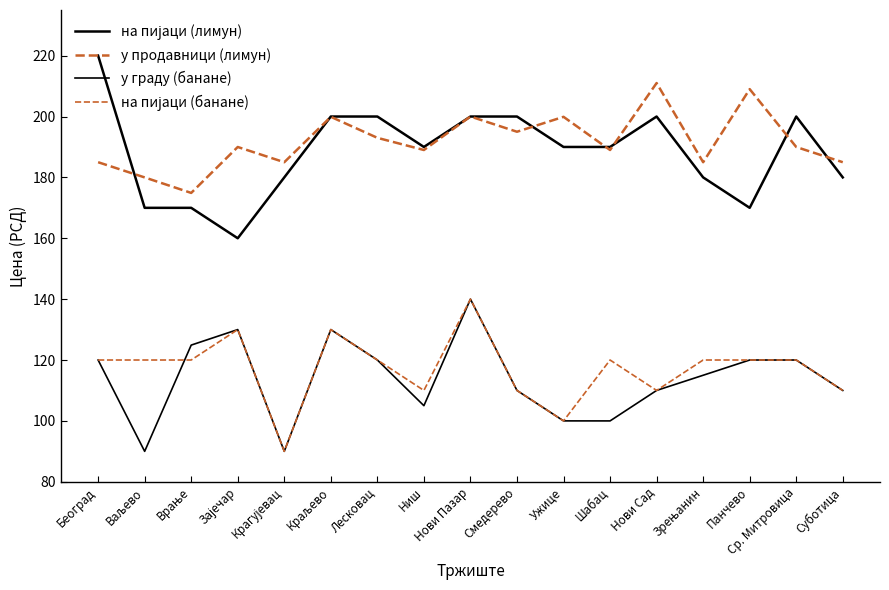

Reading left to right, list all the values displayed in this chart.

на пијаци (лимун): 220.0	170.0	170.0	160.0	180.0	200.0	200.0	190.0	200.0	200.0	190.0	190.0	200.0	180.0	170.0	200.0	180.0
у продавници (лимун): 185.0	180.0	174.9	190.0	185.0	199.9	193.0	189.0	200.0	195.0	199.9	189.0	211.0	185.0	209.0	190.0	185.0
у граду (банане): 120.0	90.0	124.9	130.0	90.0	130.0	120.0	105.0	140.0	110.0	100.0	100.0	110.0	115.0	120.0	120.0	110.0
на пијаци (банане): 120.0	120.0	120.0	130.0	90.0	130.0	120.0	110.0	140.0	110.0	100.0	120.0	110.0	120.0	120.0	120.0	110.0